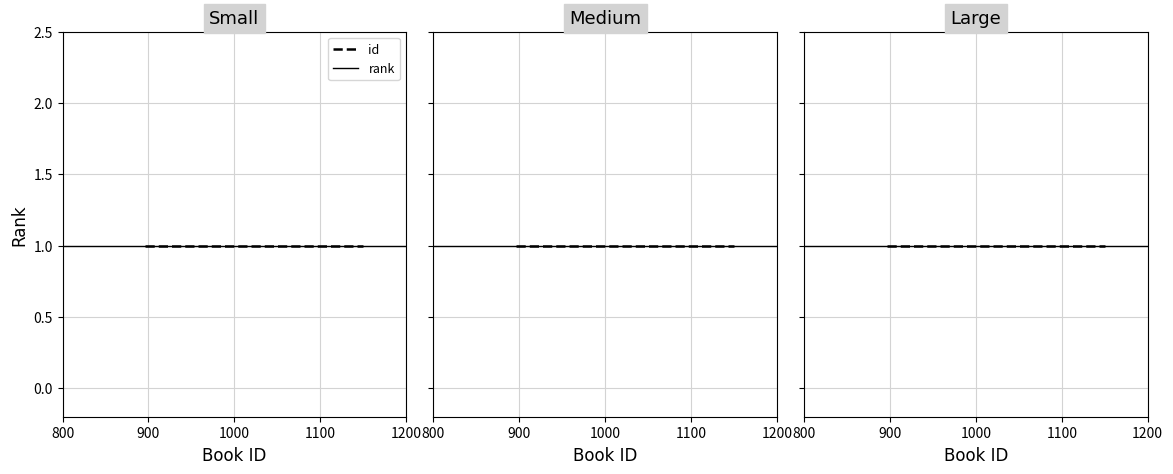

Which series has the largest total across all categories?

id